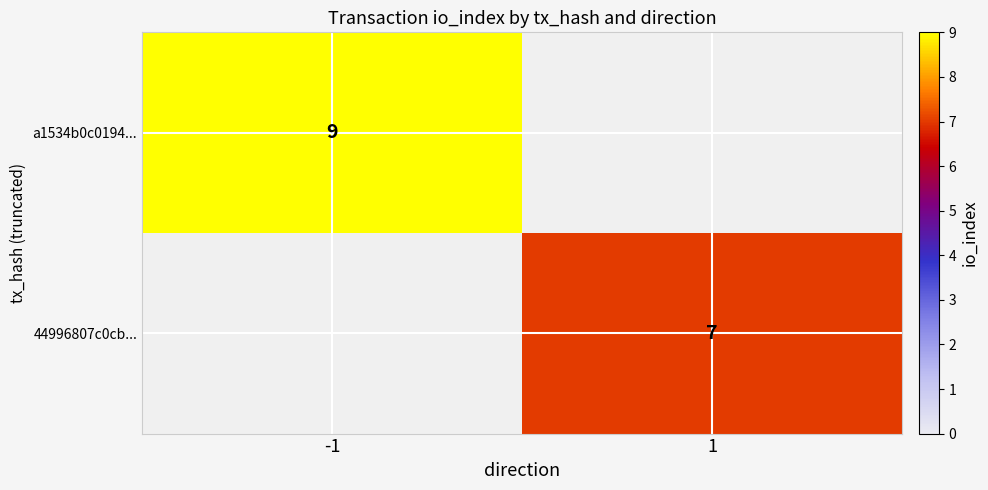

How many series are shown in this chart?

2